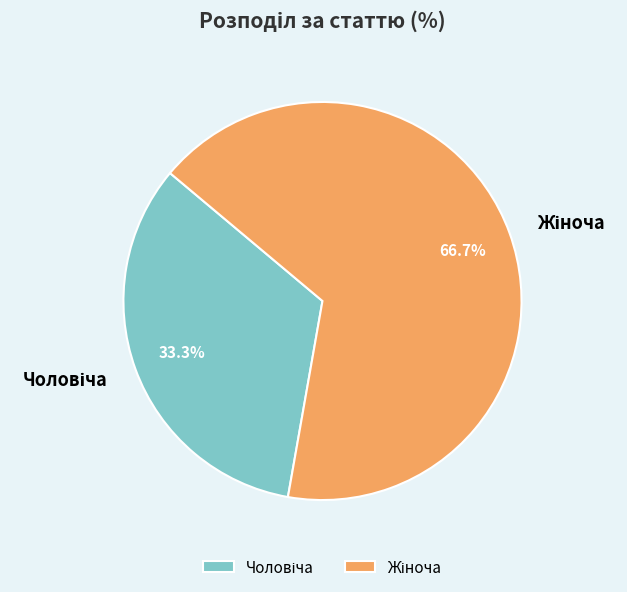

Between Чоловіча and Жіноча, which is larger?

Жіноча